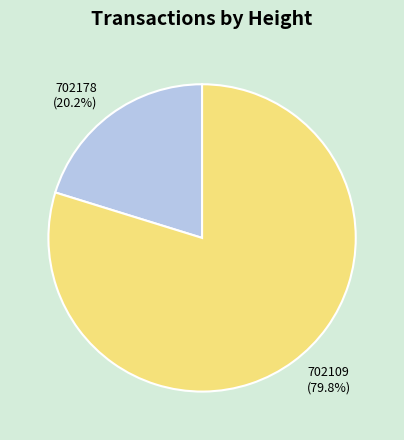

To the nearest percent, what is the average slice percentage?

50%